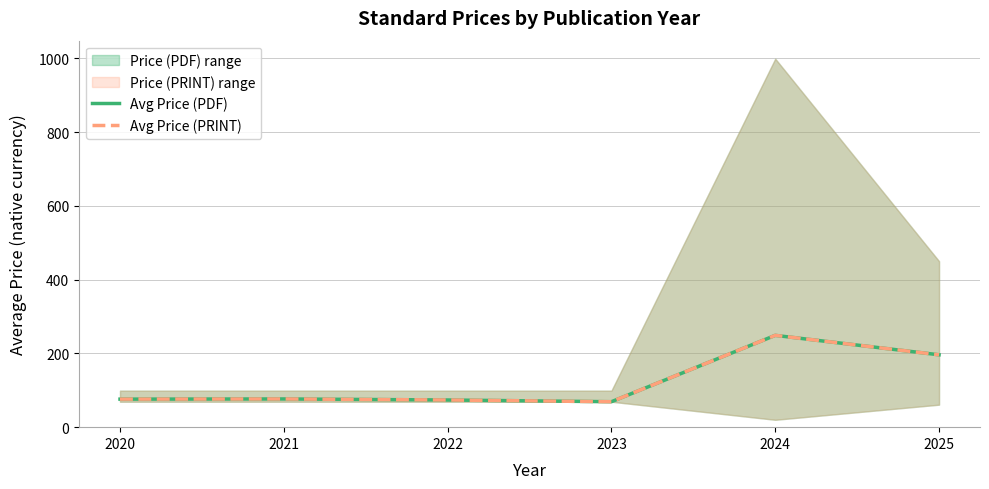

What is the value of the Avg Price (PDF) point at the 1st from the left?

76.0